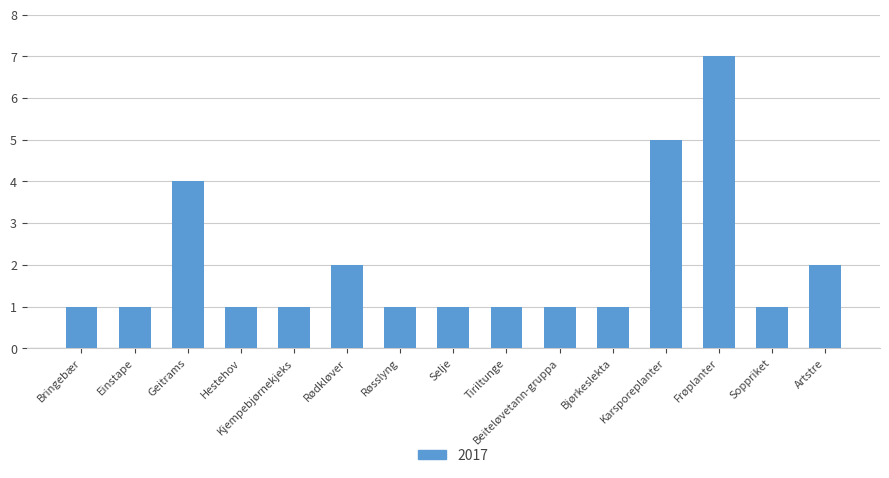

True or false: the data shows 6 at Geitrams.

False